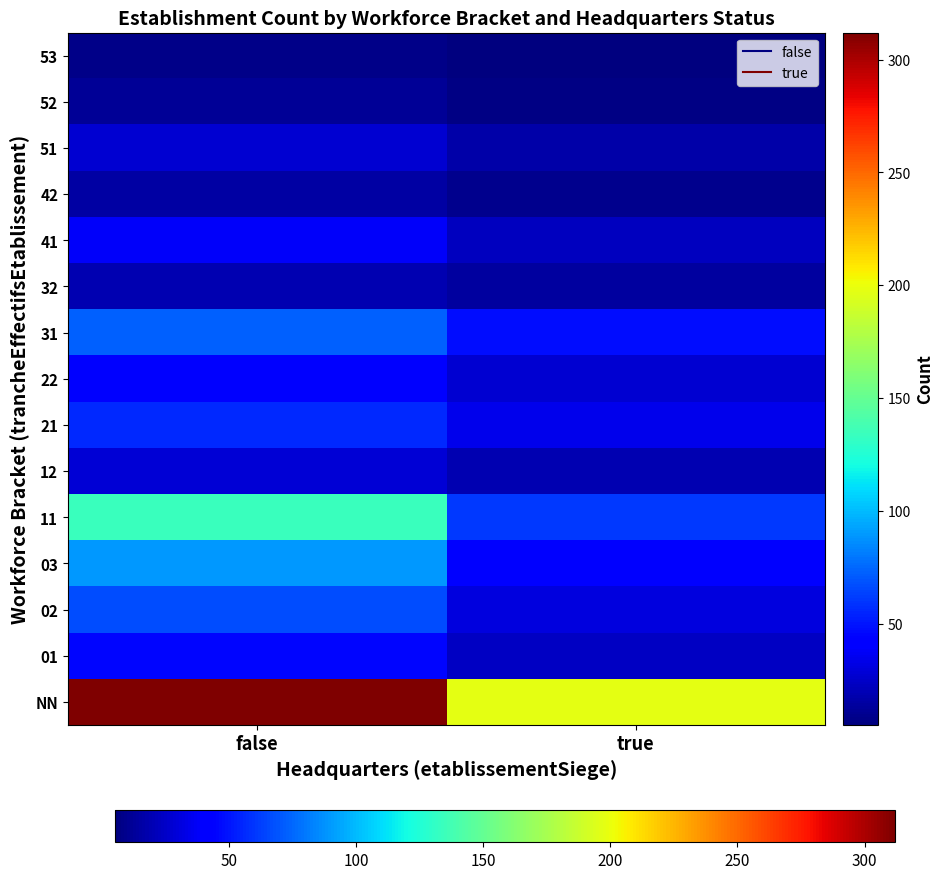

Rank the series at true from highest to lowest value.

NN, 11, 31, 03, 21, 02, 22, 01, 41, 12, 51, 32, 42, 52, 53